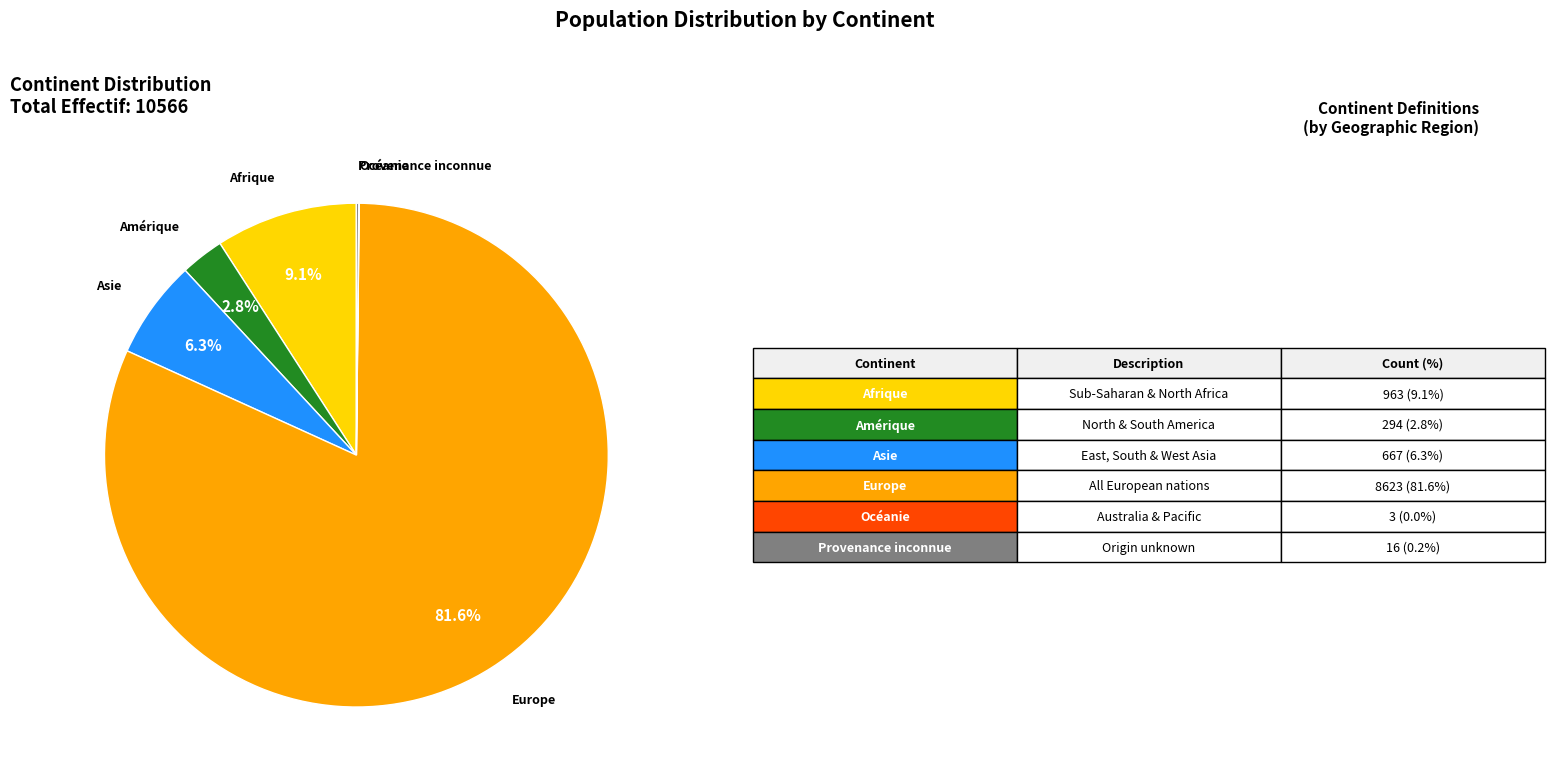

Is there any slice that represents more than half of the pie?

Yes